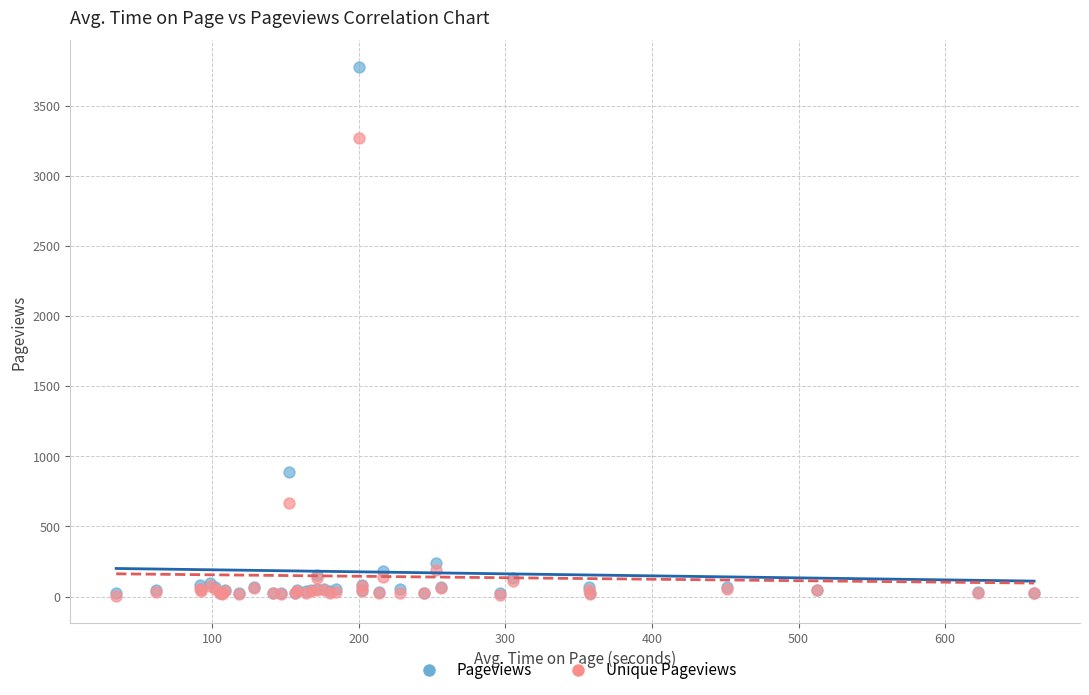

Across all series, what Y value is closest to 1889?

889